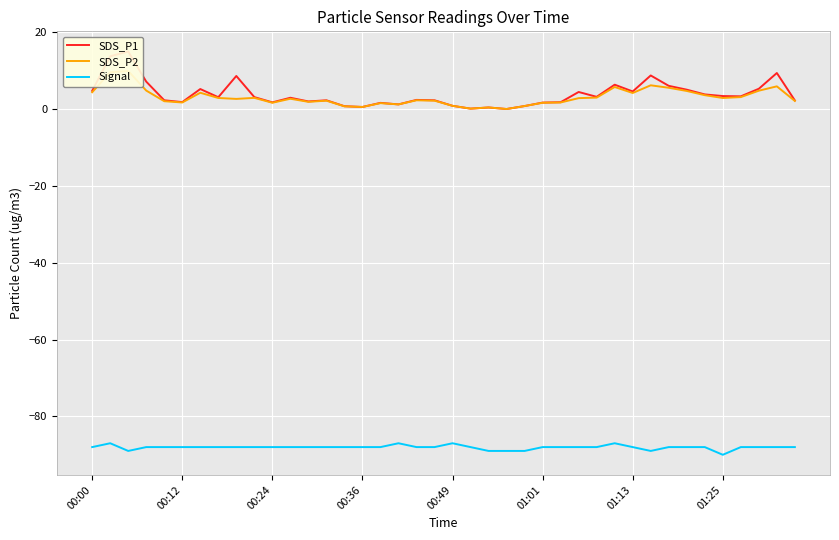

At how many categories does at least one series exceed -76?

40